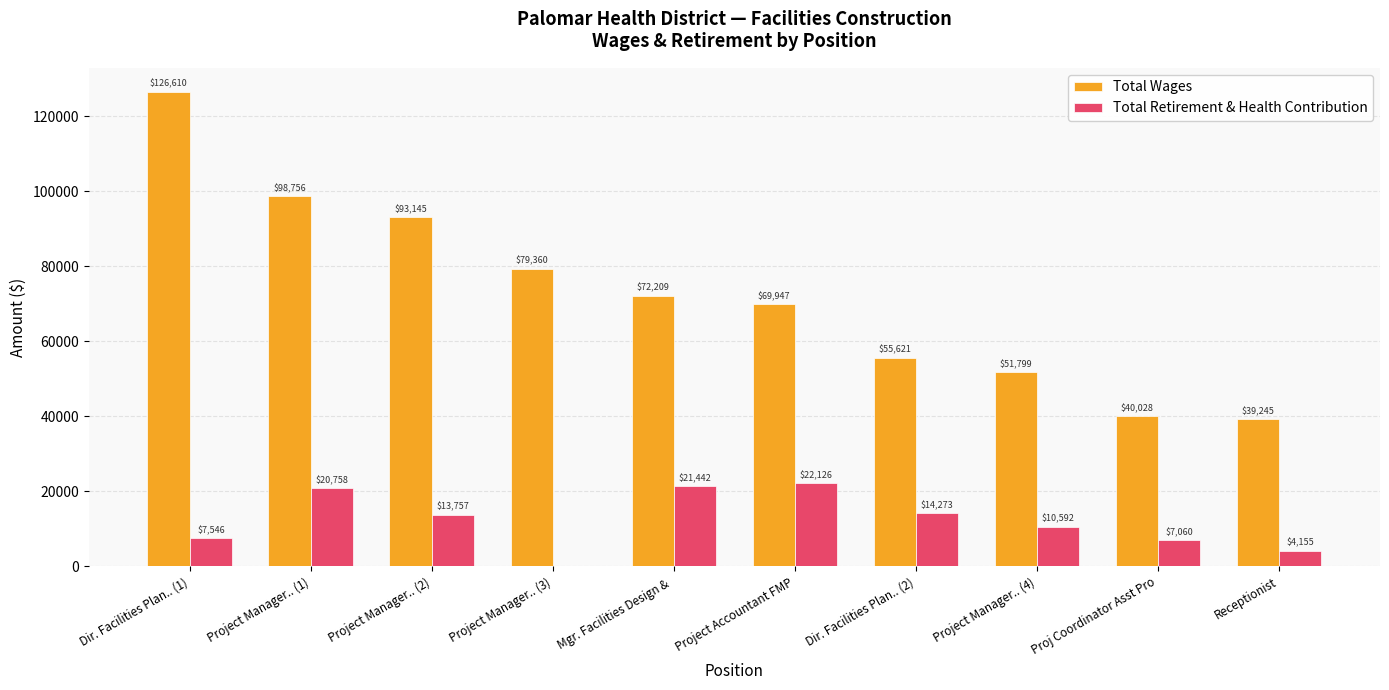

What is the maximum value shown in the chart?

126610